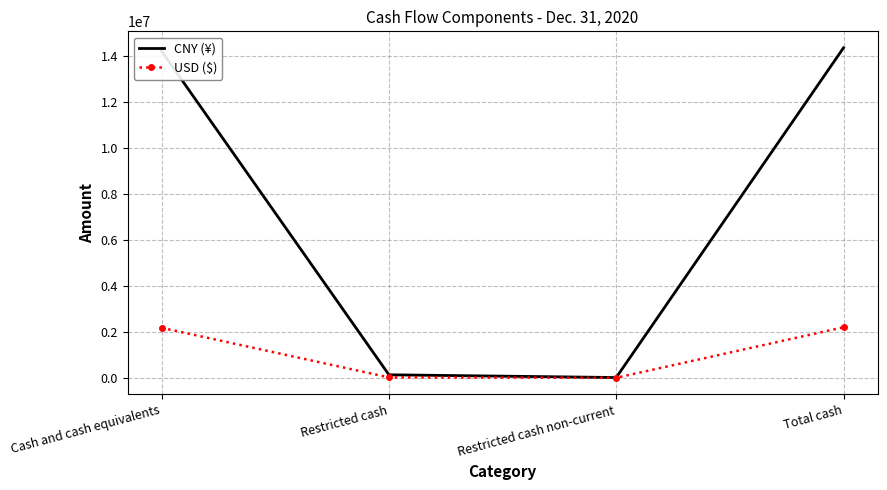

The USD ($) series shows 20413 at Restricted cash. True or false?

True